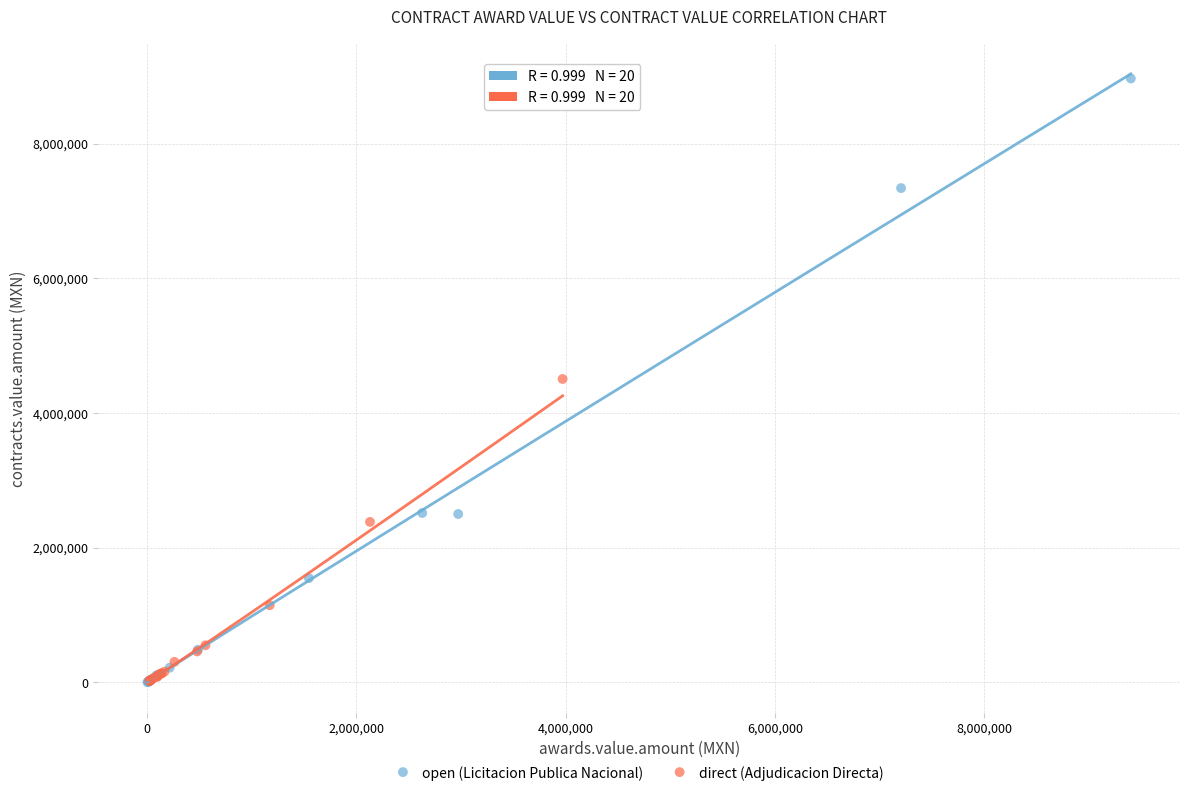

What are all the series names shown in the legend?

open (Licitacion Publica Nacional), direct (Adjudicacion Directa)